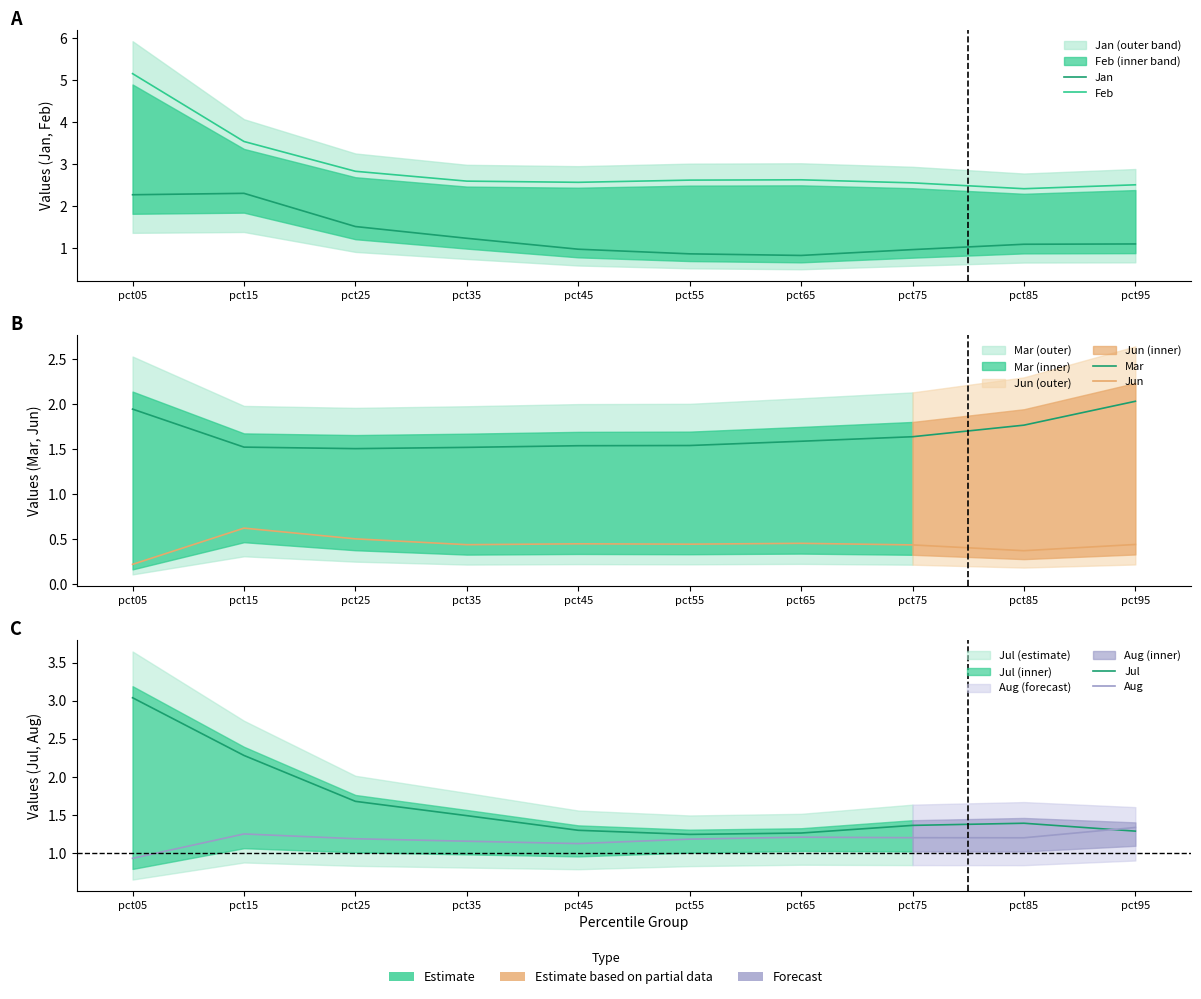

Is this an area chart (filled region under the line)?

No